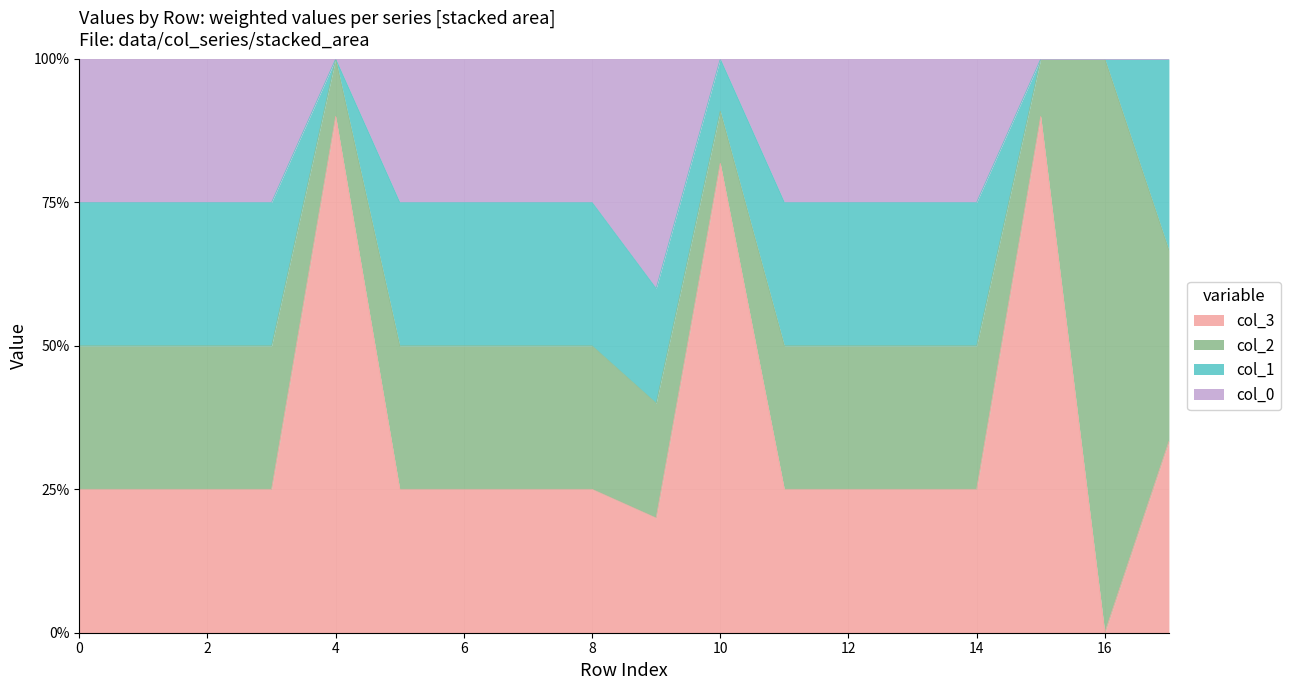

At which category is the sum across all series the highest?

4